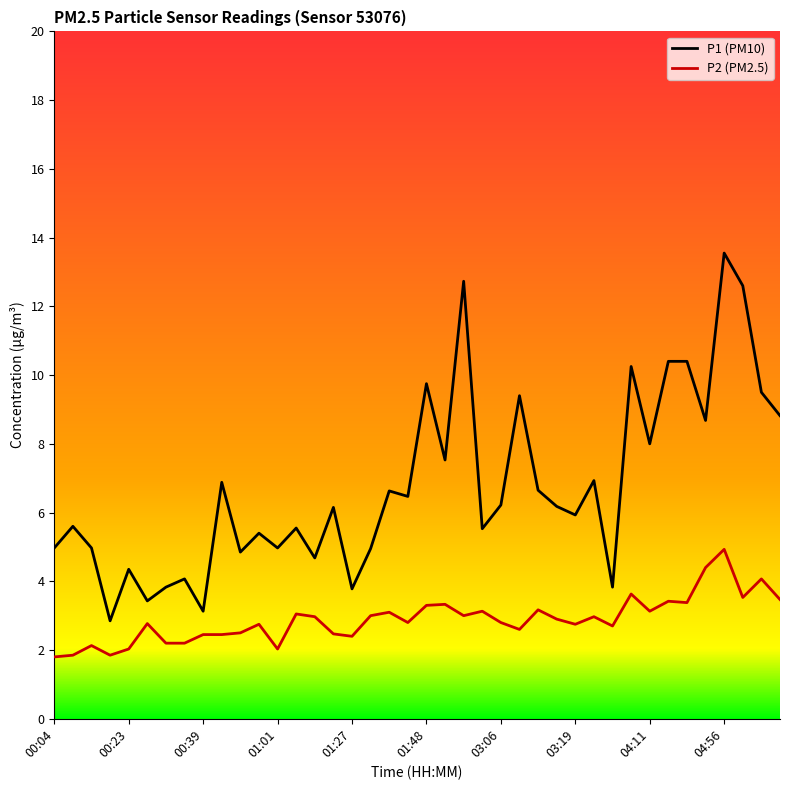

List the series in order of their overall mean, lowest first.

P2 (PM2.5), P1 (PM10)